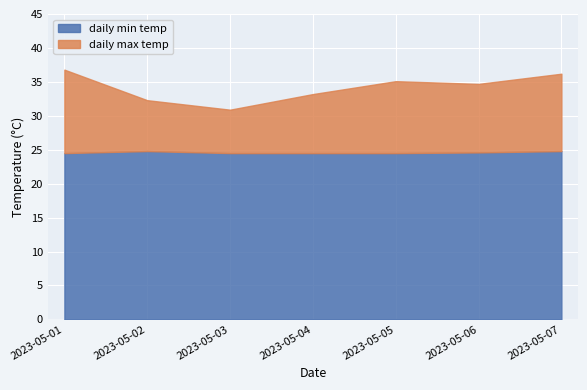

True or false: daily_min has more than 1 points higher than both neighbors.

False